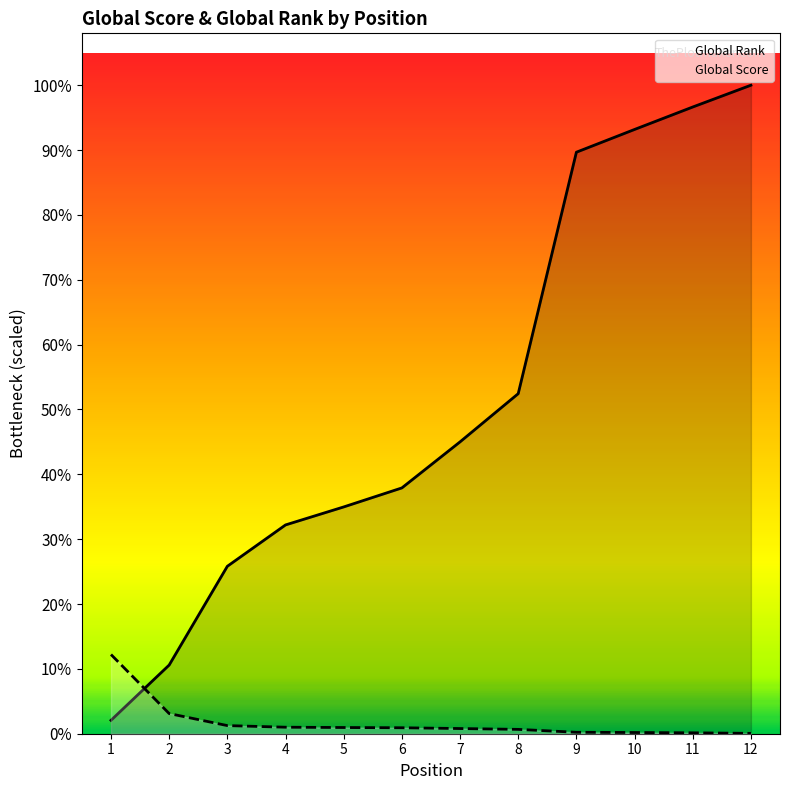

Reading left to right, transcribe all the data shown in this chart.

Global Score: 1316	335	135	108	103	99	86	72	24	20	15	6
Global Rank: 223	1141	2782	3469	3768	4084	4849	5650	9662	10040	10413	10775